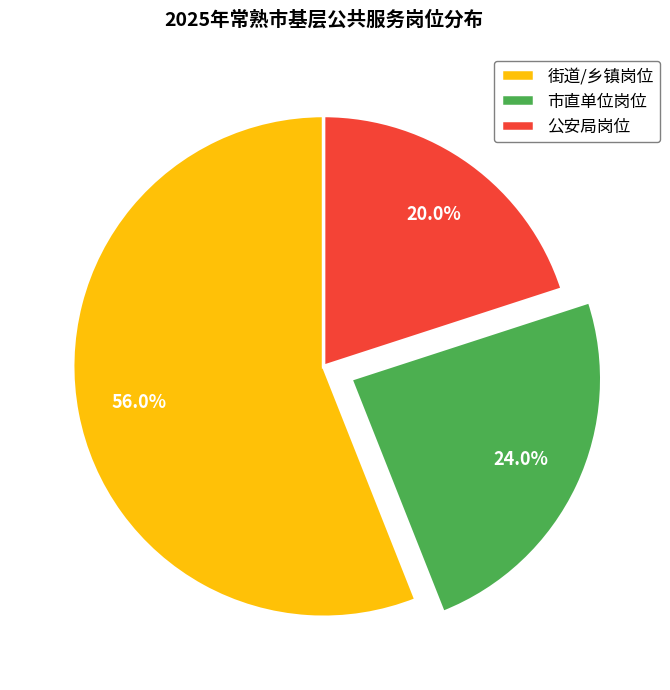

To the nearest percent, what is the difference between the largest and smallest slice percentages?

36%